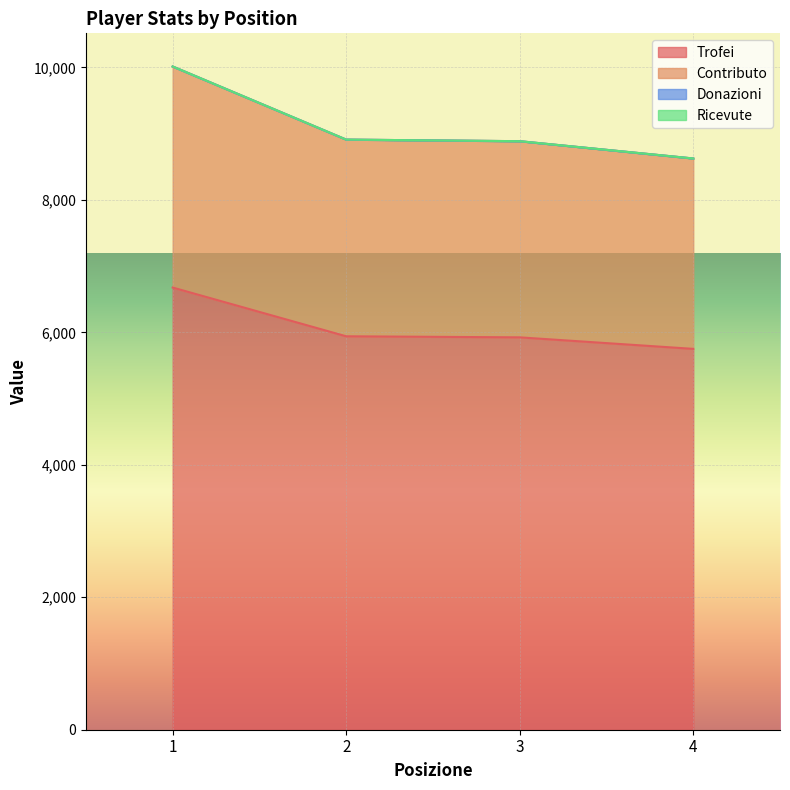

Rank the categories by Trofei value from lowest to highest.

4, 3, 2, 1